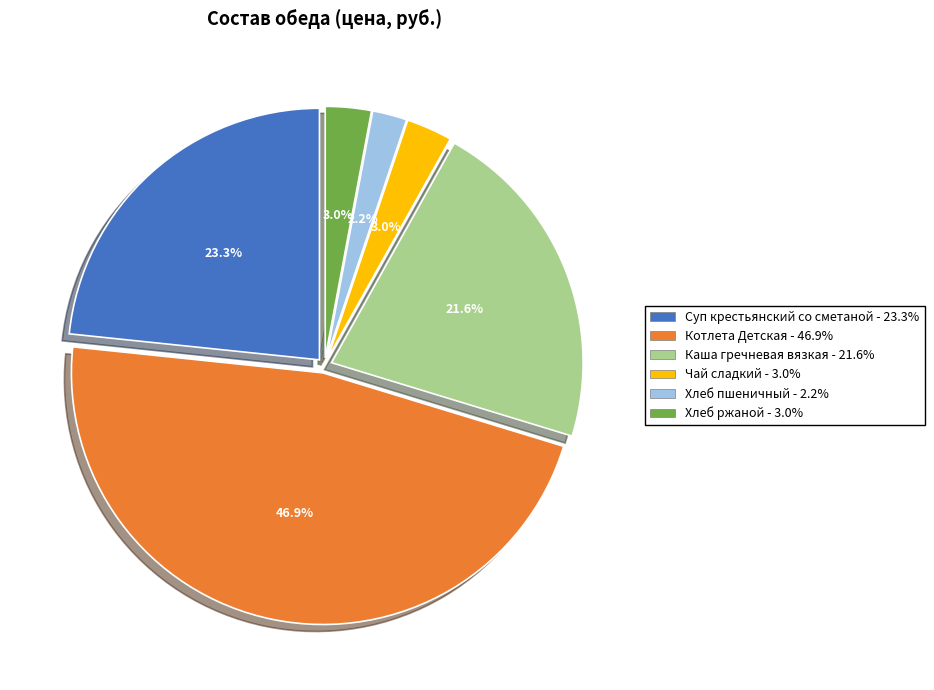

Which slice is the smallest?

Хлеб пшеничный